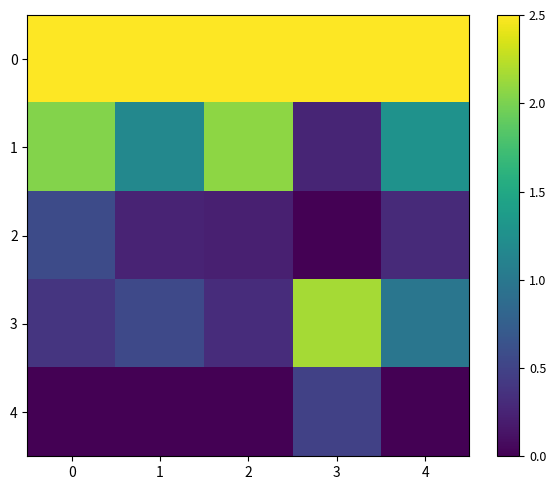

What is the greatest value displayed?

2.5